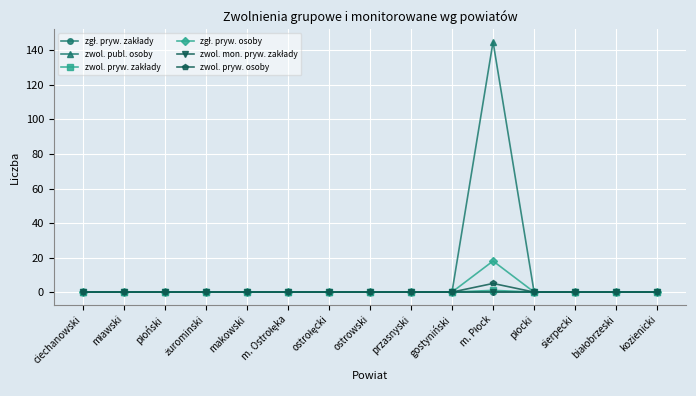

Rank the categories by zgł. pryw. osoby value from highest to lowest.

m. Płock, ciechanowski, mławski, płoński, żurominski, makowski, m. Ostrołęka, ostrołęcki, ostrowski, przasnyski, gostyniński, płocki, sierpecki, białobrzeski, kozienicki